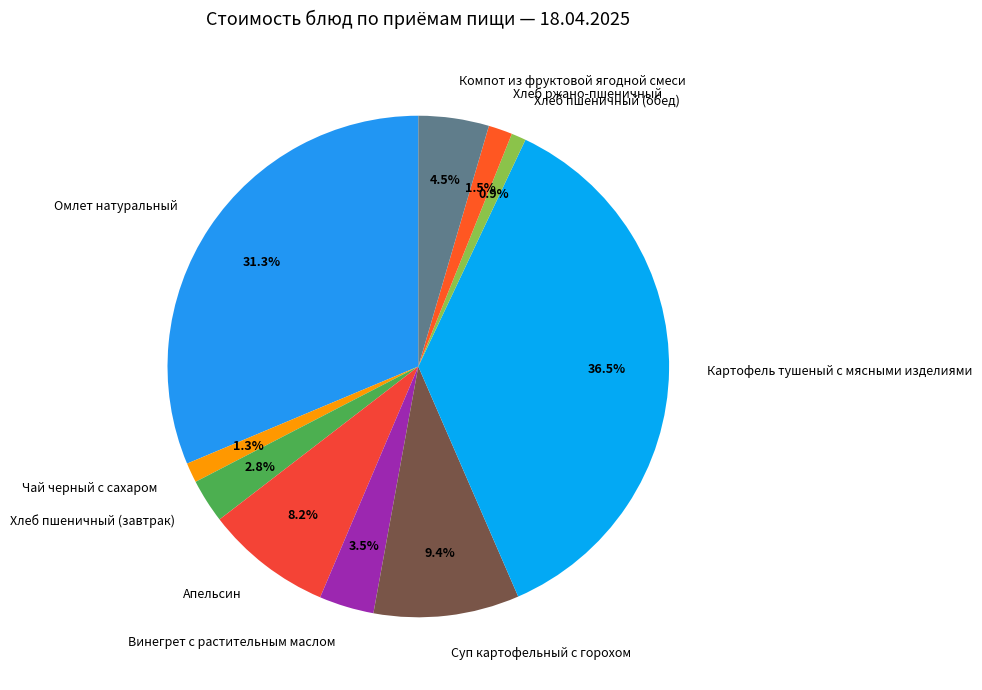

The Суп картофельный с горохом slice represents 9% of the pie. True or false?

True